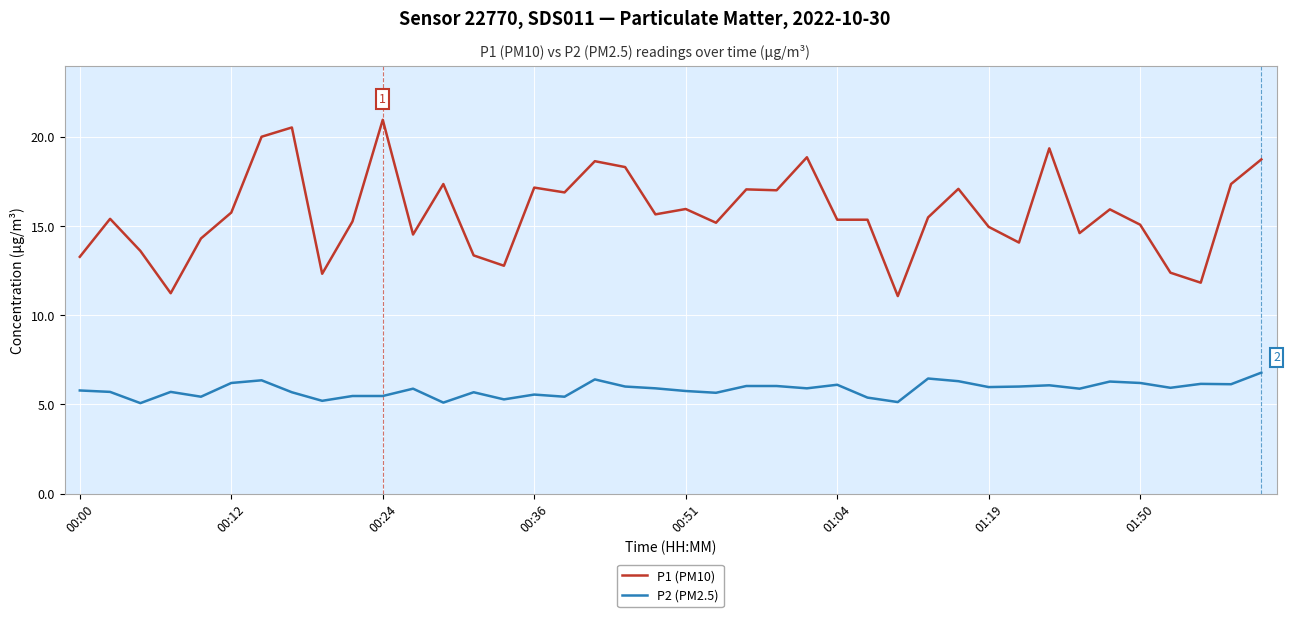

Rank the series by their average value, from highest to lowest.

P1 (PM10), P2 (PM2.5)